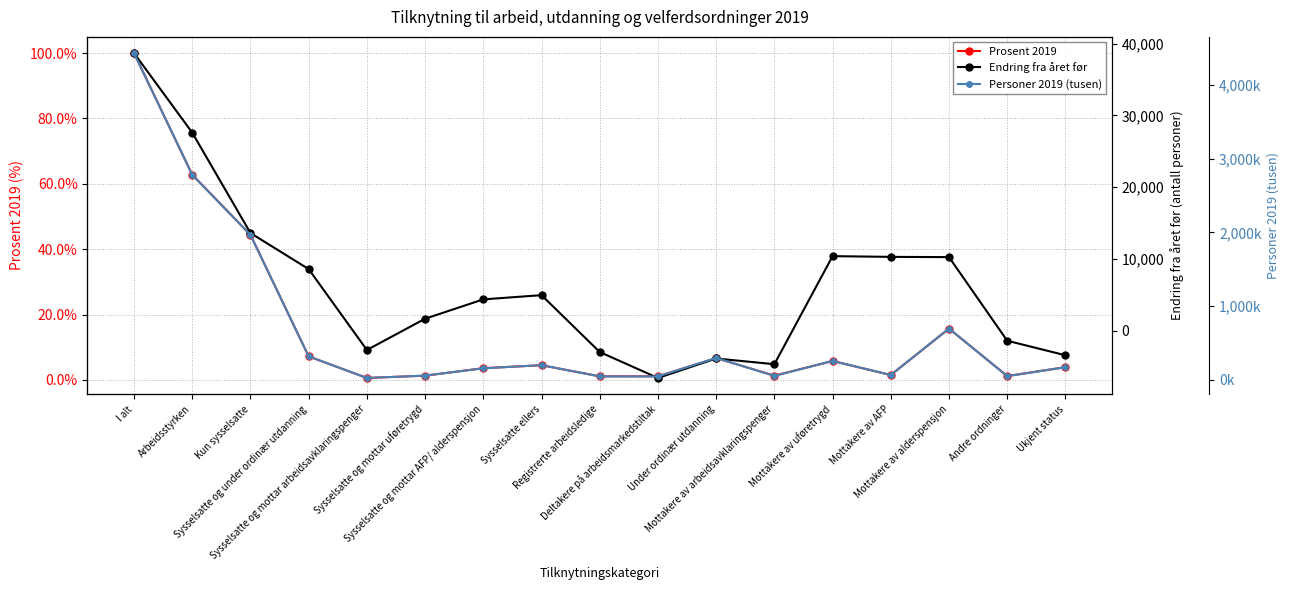

At which category is the sum across all series the highest?

I alt